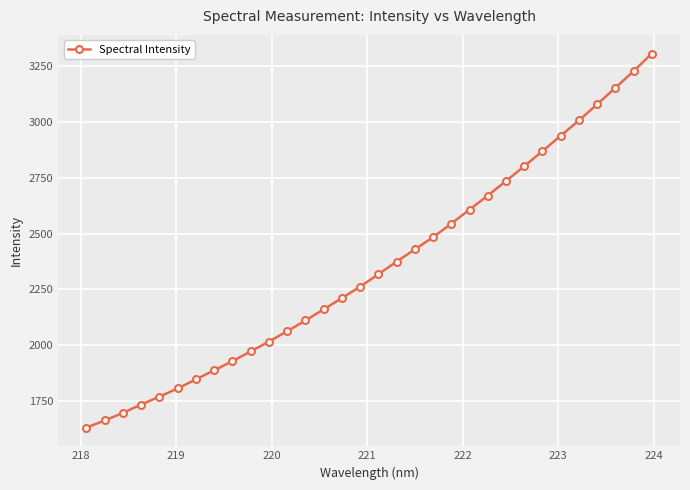

What is the difference between the maximum and minimum values?

1670.5